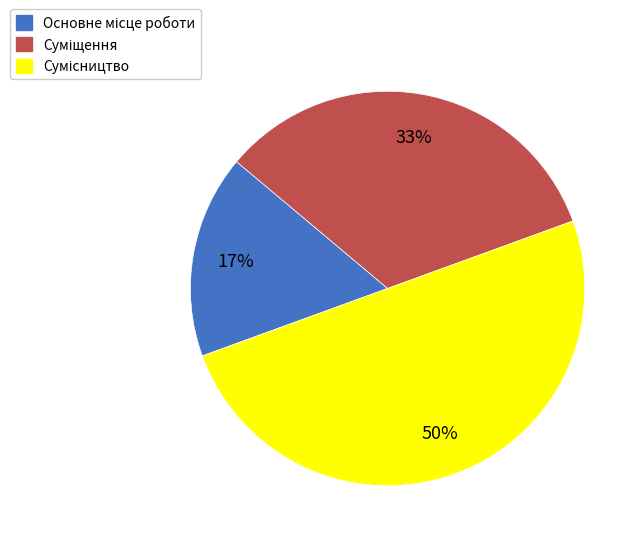

To the nearest percent, what is the difference between the largest and smallest slice percentages?

33%